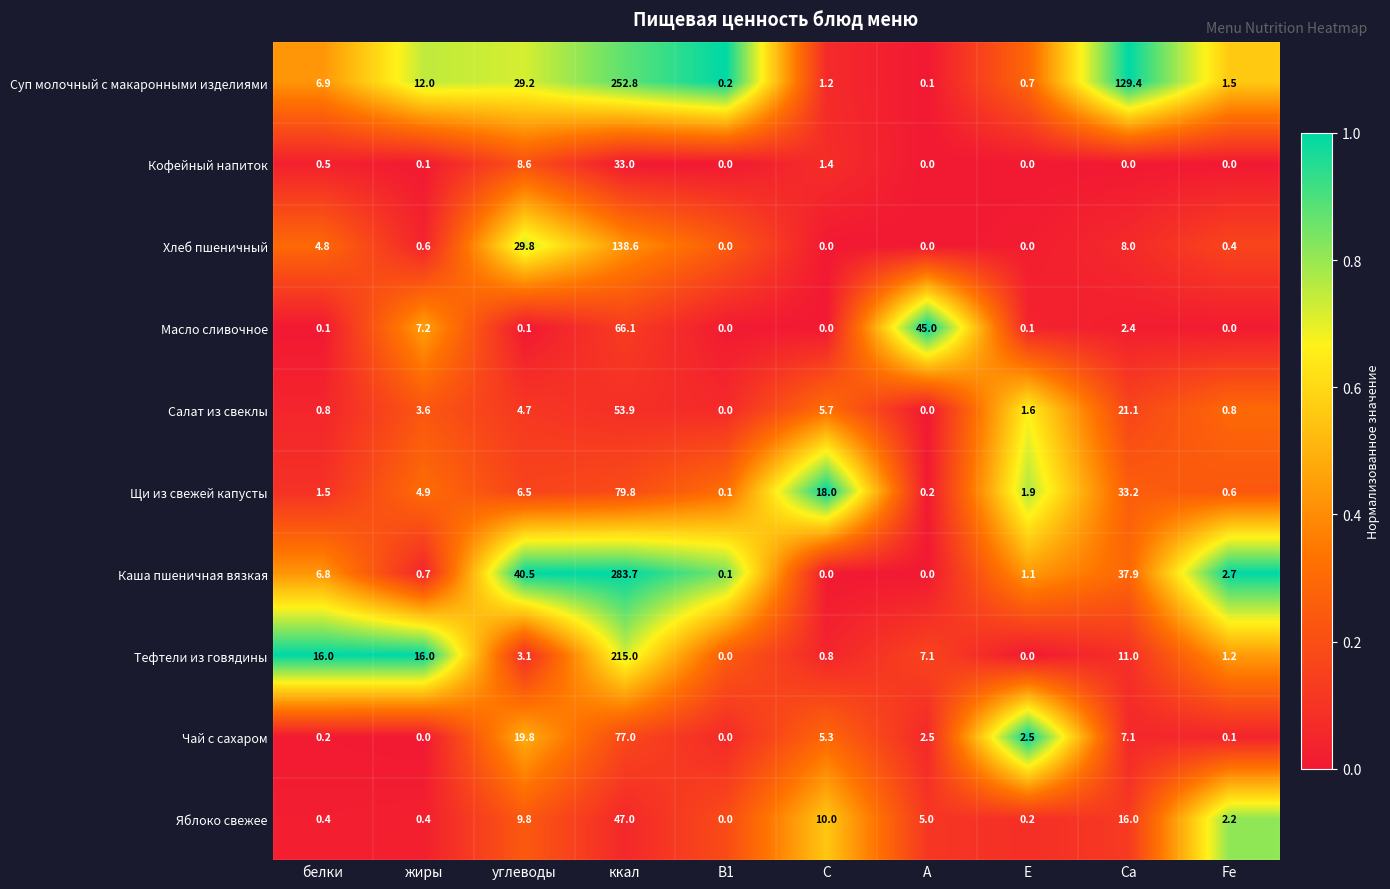

At which category does the chart reach its peak across all series?

ккал